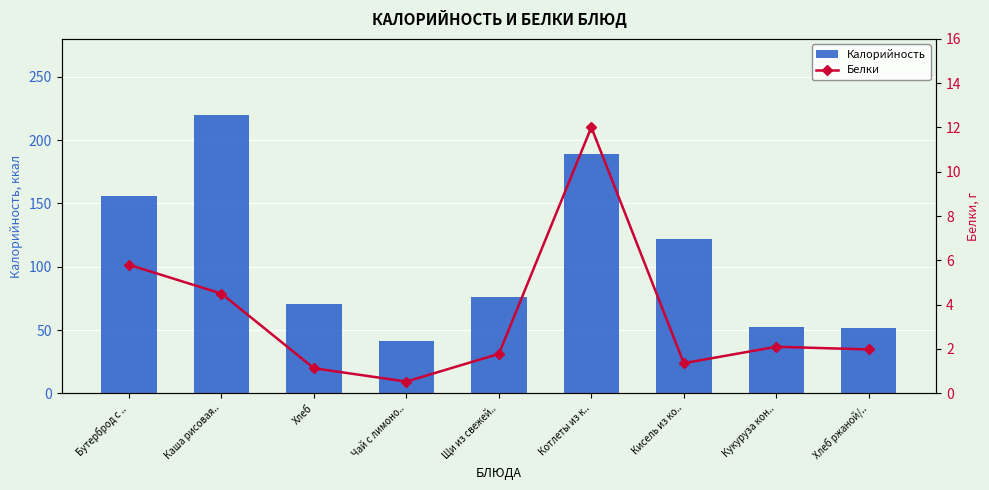

List the labels in order of Белки value, smallest first.

Чай с лимоно.., Хлеб, Кисель из ко.., Щи из свежей.., Хлеб ржаной/.., Кукуруза кон.., Каша рисовая.., Бутерброд с .., Котлеты из к..